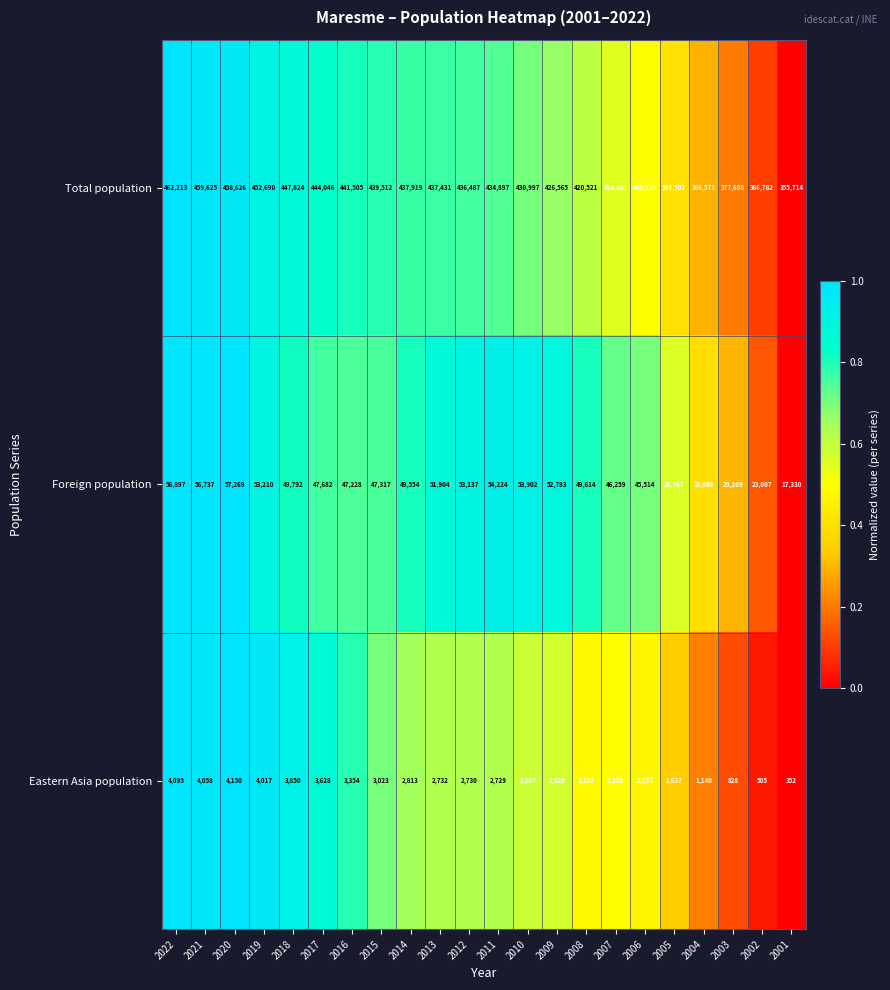

At 2005, list the series in order from smallest to largest.

Eastern Asia population, Foreign population, Total population